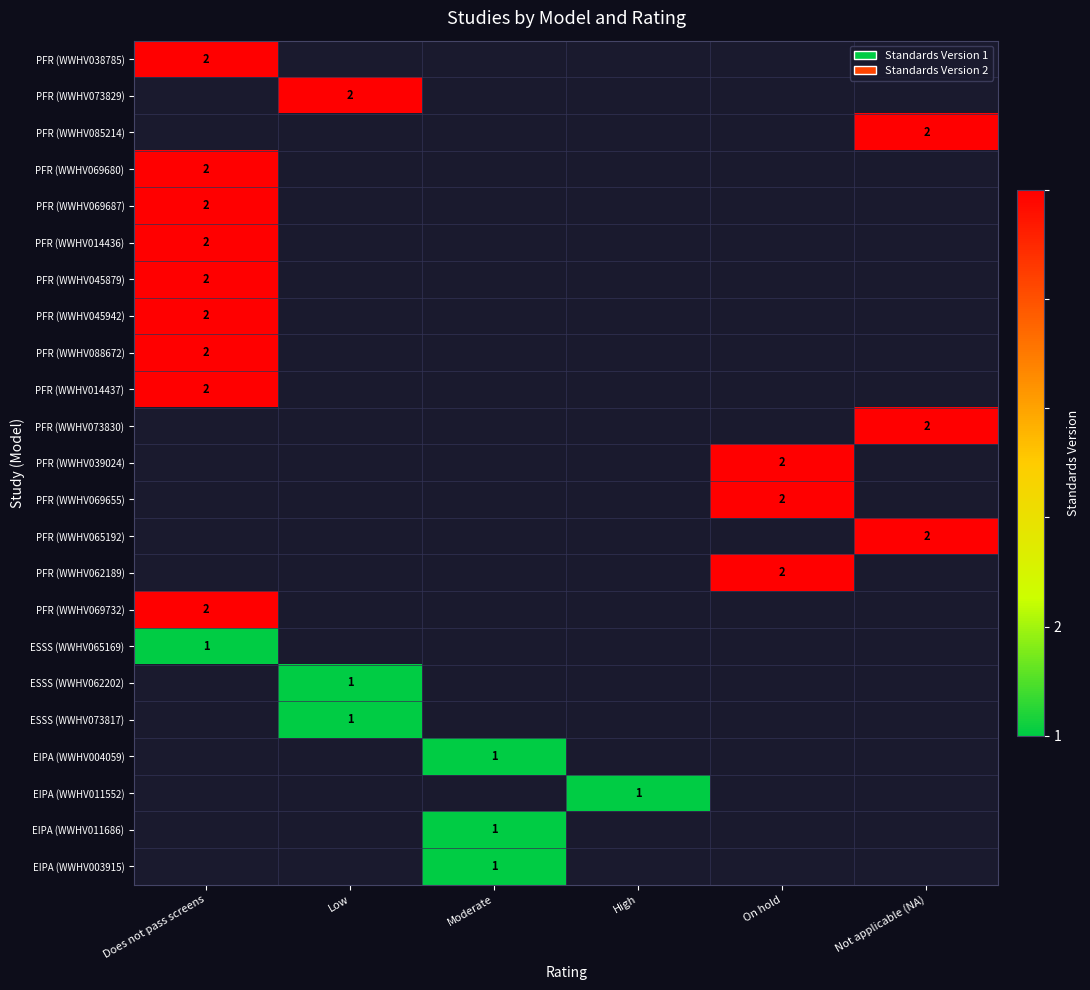

Is it true that ESSS (WWHV073817) equals 1 at Low?

True